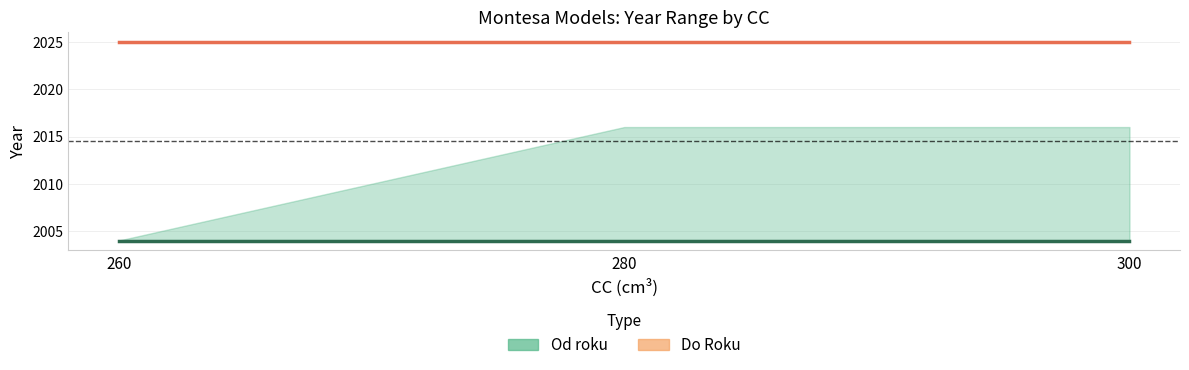

True or false: Do Roku has a value of 3121 at 260.

False